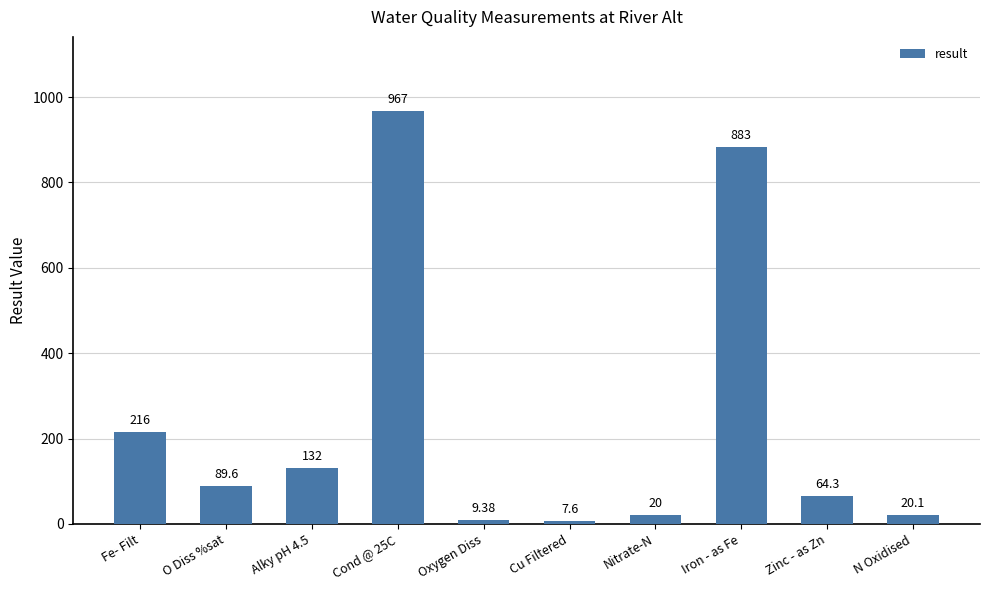

Rank the categories by value from highest to lowest.

Cond @ 25C, Iron - as Fe, Fe- Filt, Alky pH 4.5, O Diss %sat, Zinc - as Zn, N Oxidised, Nitrate-N, Oxygen Diss, Cu Filtered